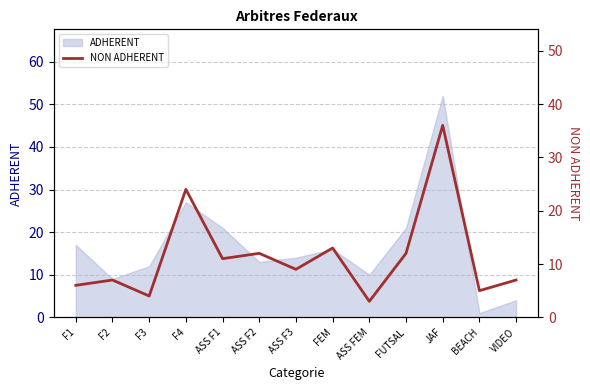

How many interior local valleys (lower than both neighbors) does the data have?

5